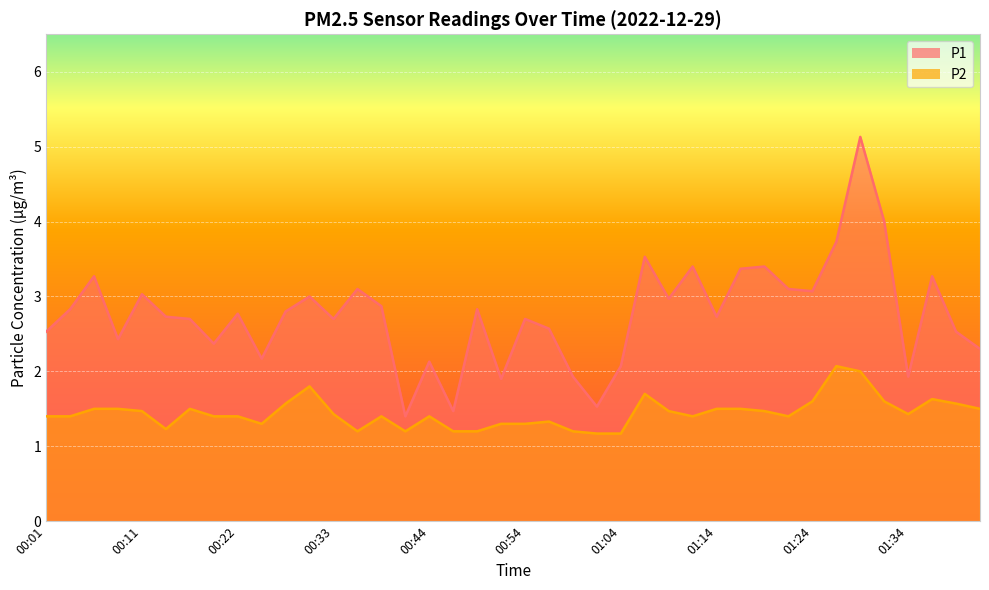

What is the difference between the P1 values at 00:49 and 00:44?

0.7